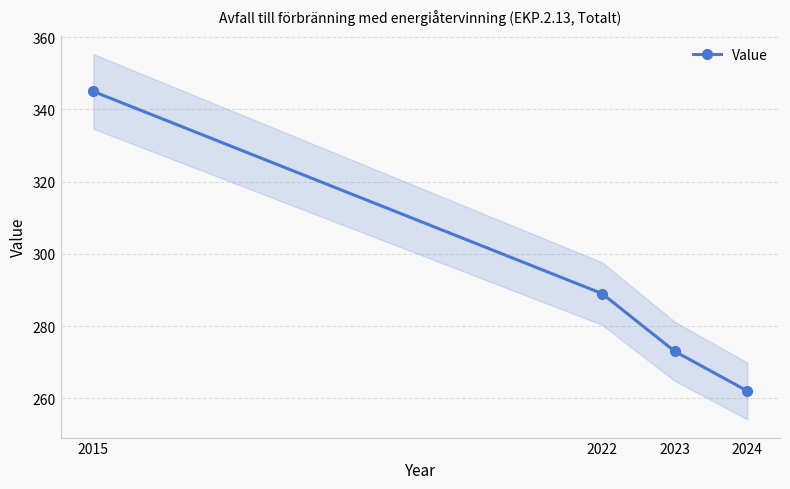

What value does the data have at 2022, to the nearest 10?

290